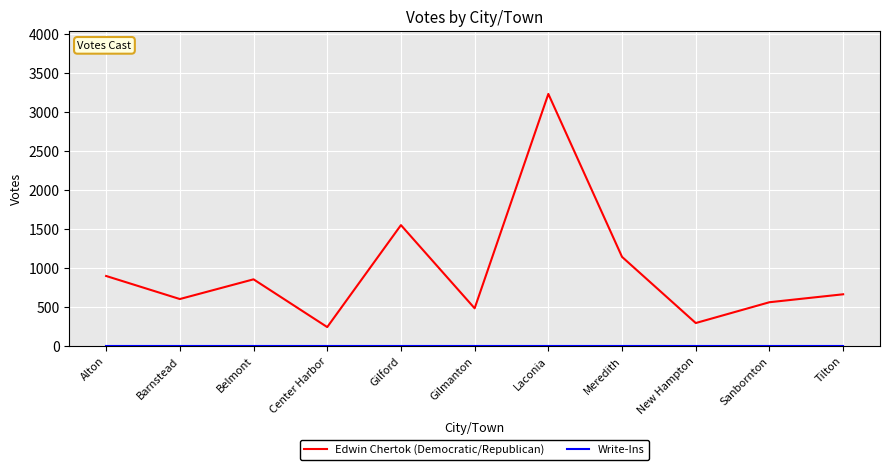

What is the difference between the maximum and minimum values in the Edwin Chertok (Democratic/Republican) series?

2993